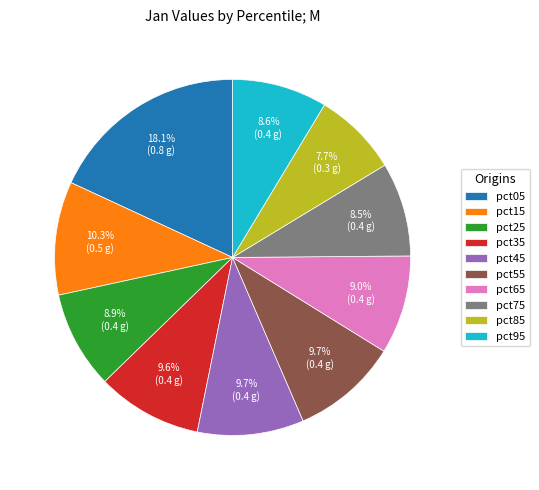

What percentage is the pct05 slice, to the nearest percent?

18%